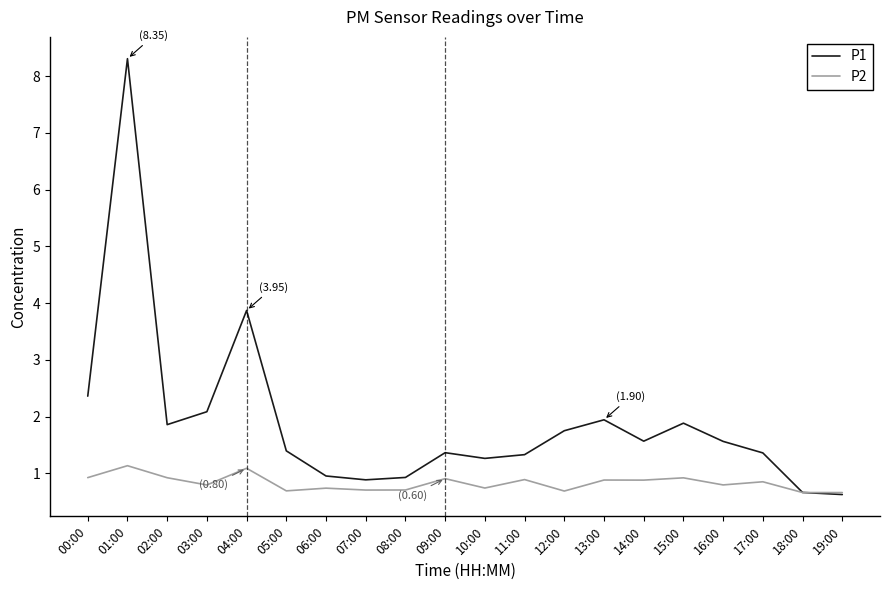

What position from the right is 09:00?

11